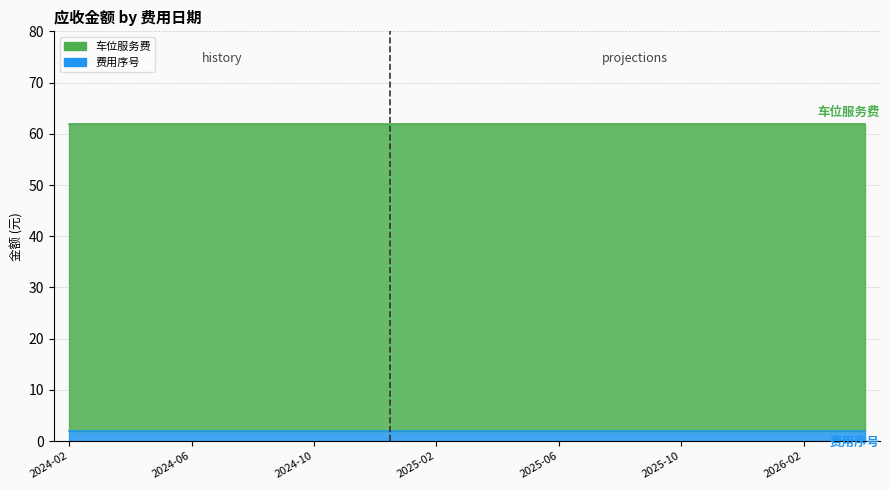

What is the label of the 16th point from the right?

2025-01